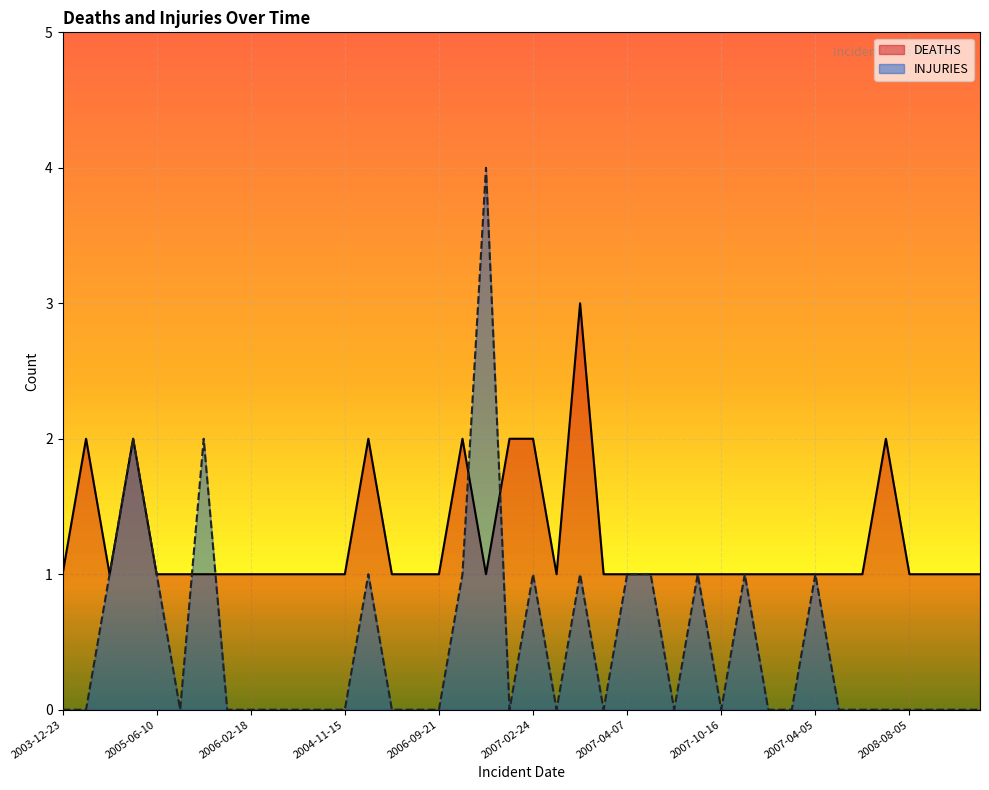

What is the maximum value for INJURIES?

4